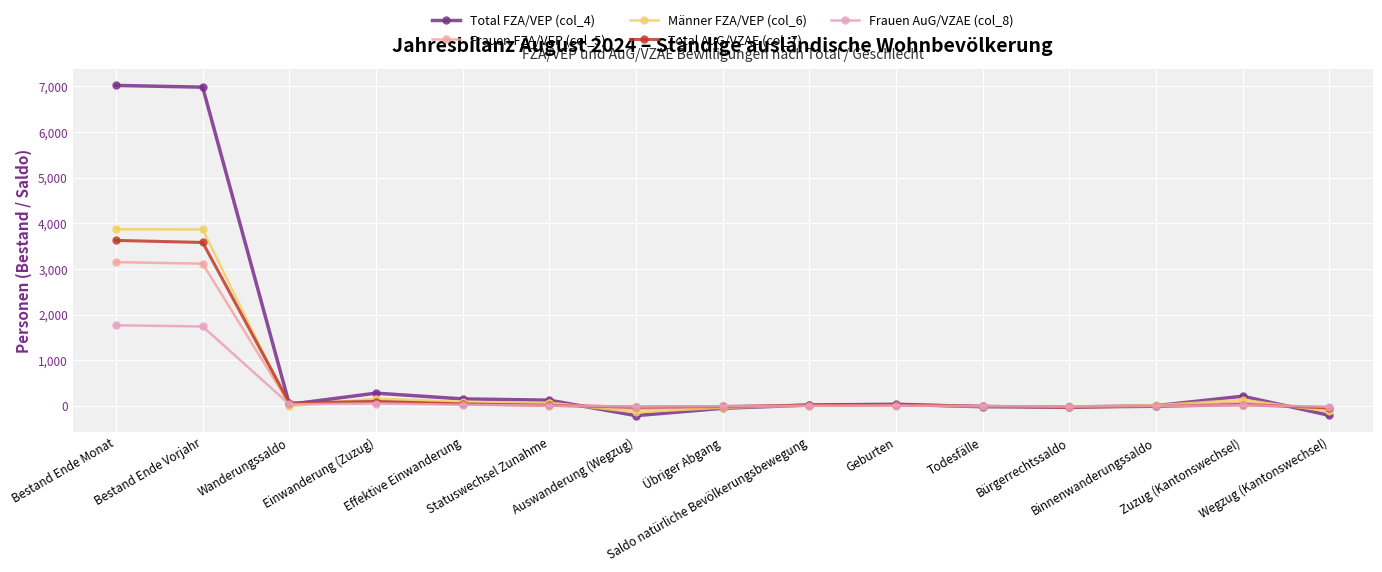

Does the chart have visible grid lines?

Yes